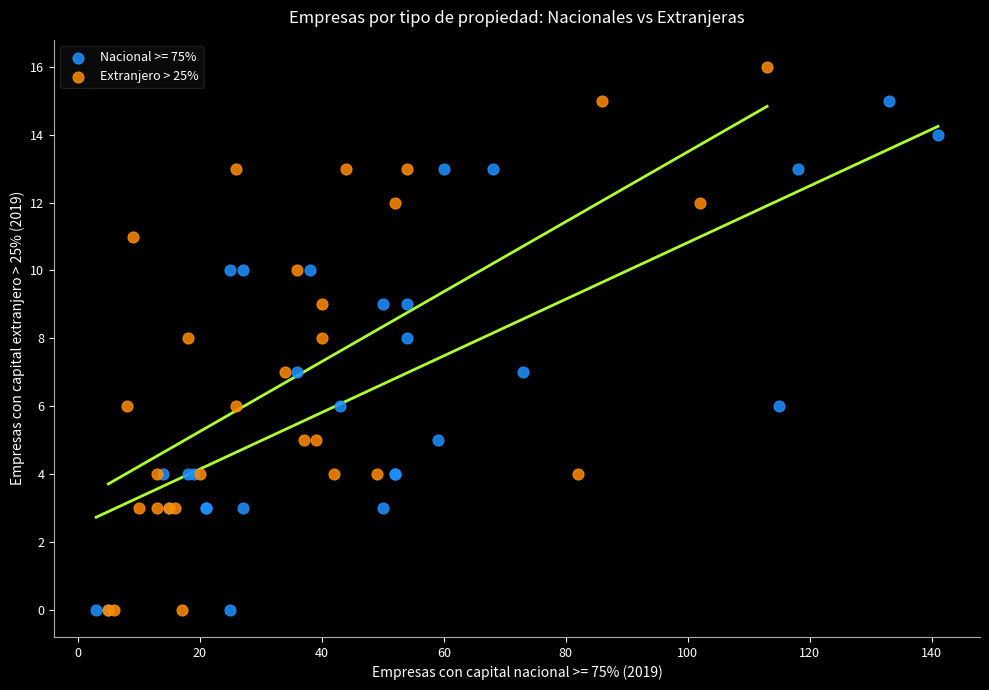

Which series has the widest spread of Y values?

Extranjero > 25%